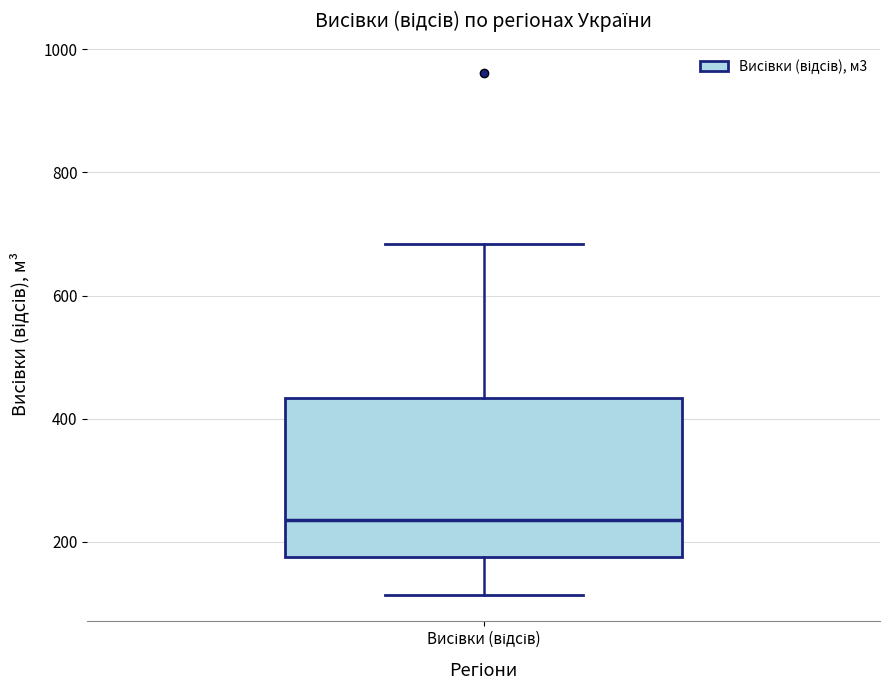

Read this box plot against the y-axis: the position of the median line, the range covered by the box, and the ends of both whiskers. The values are not printed on the chart, so give them approximately, as read against the axis.

median 240, box 180 to 440, whiskers 120 to 680